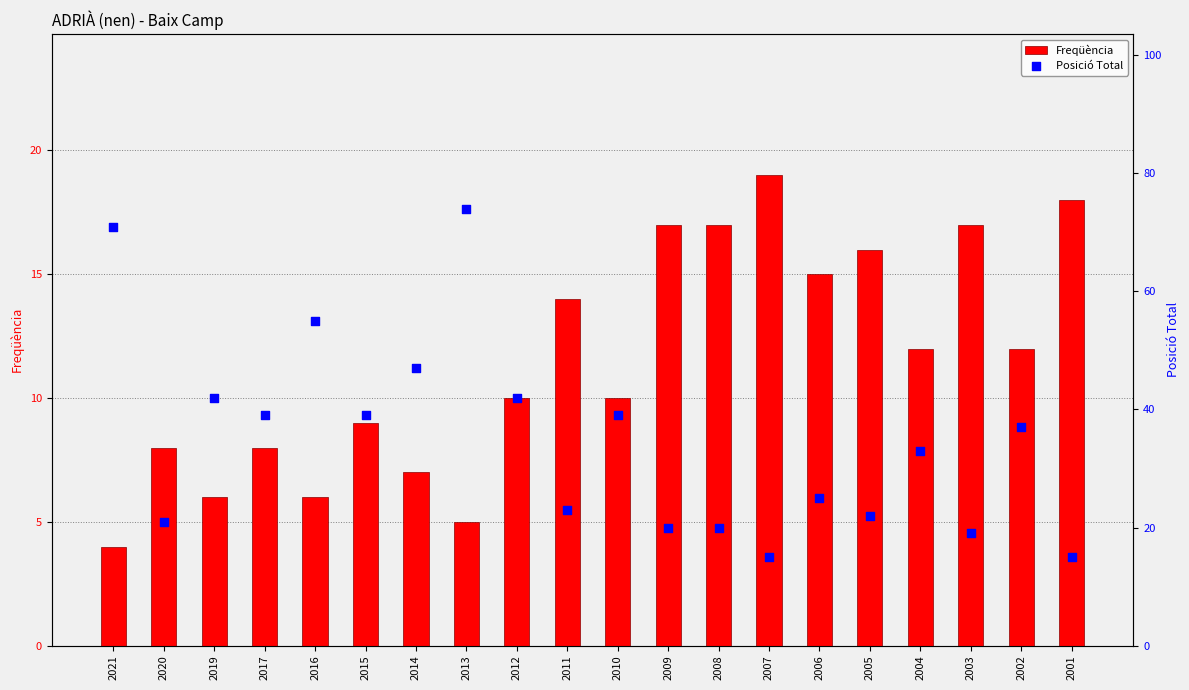

What is the total value across all series at 2020?

29